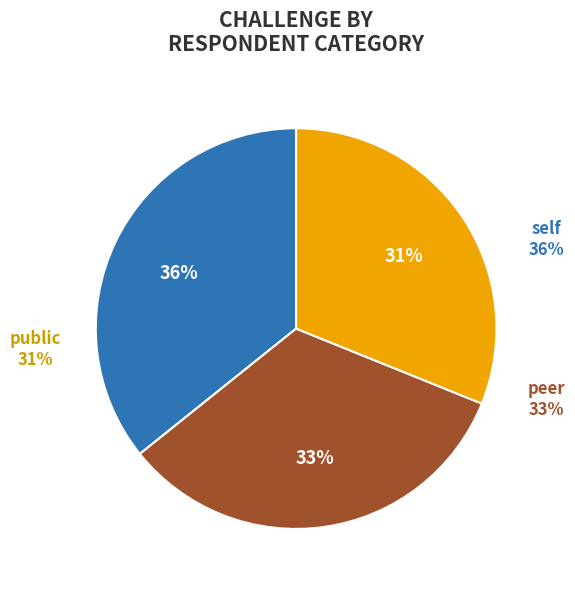

How many segments does this pie chart have?

3